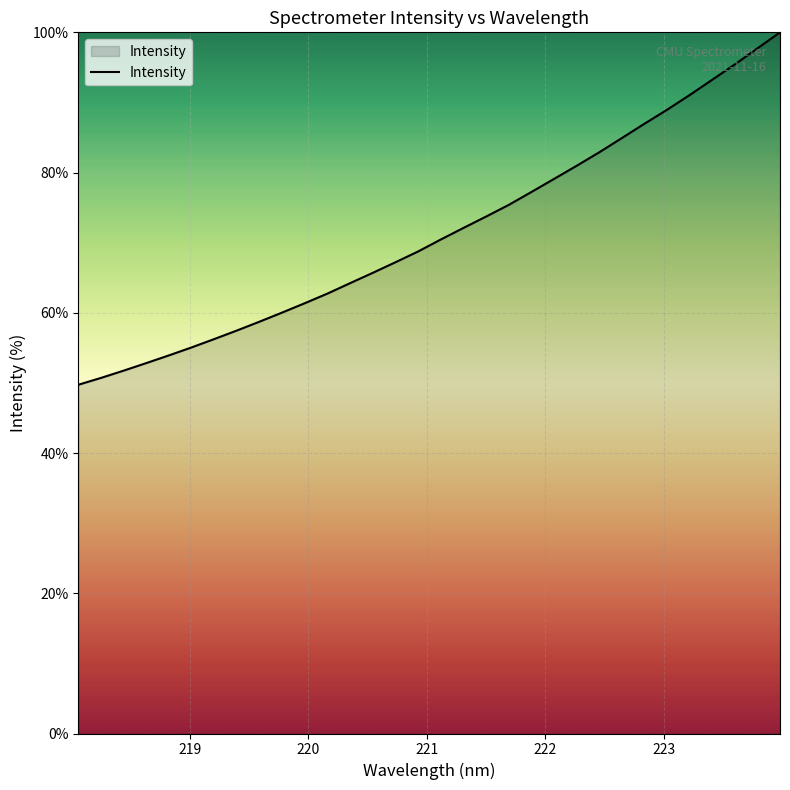

What is the difference between the maximum and minimum values?

50.3